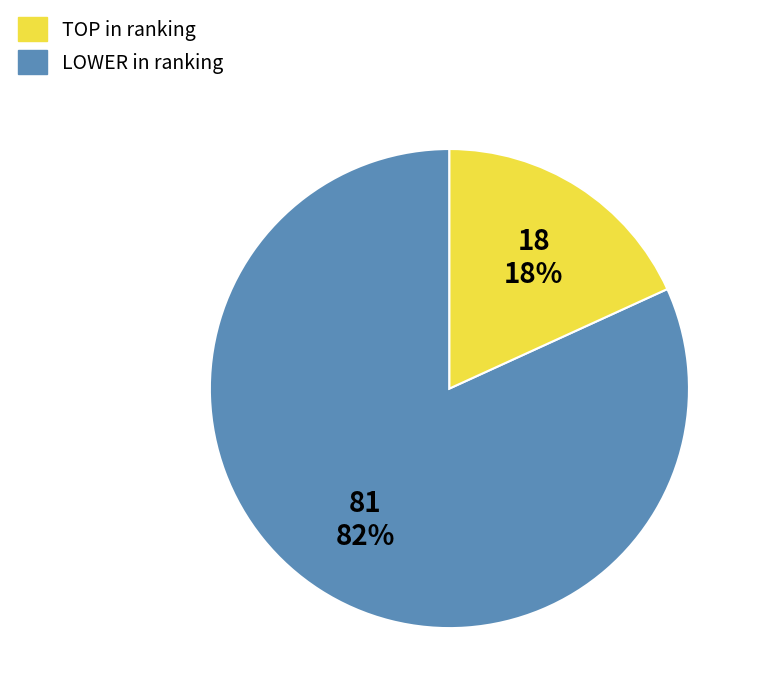

To the nearest percent, what is the average slice percentage?

50%